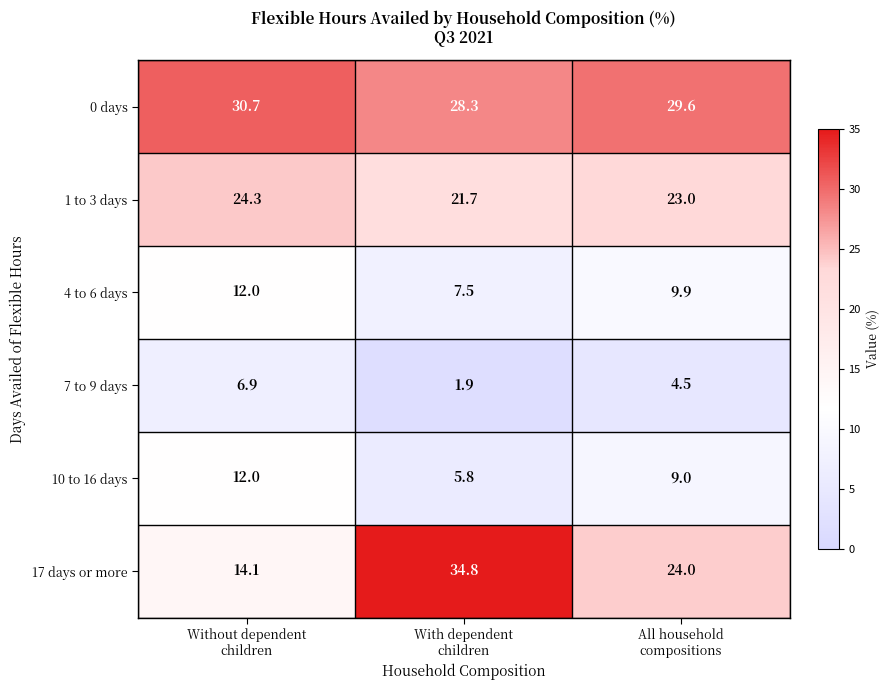

Which series has the largest total across all categories?

0 days